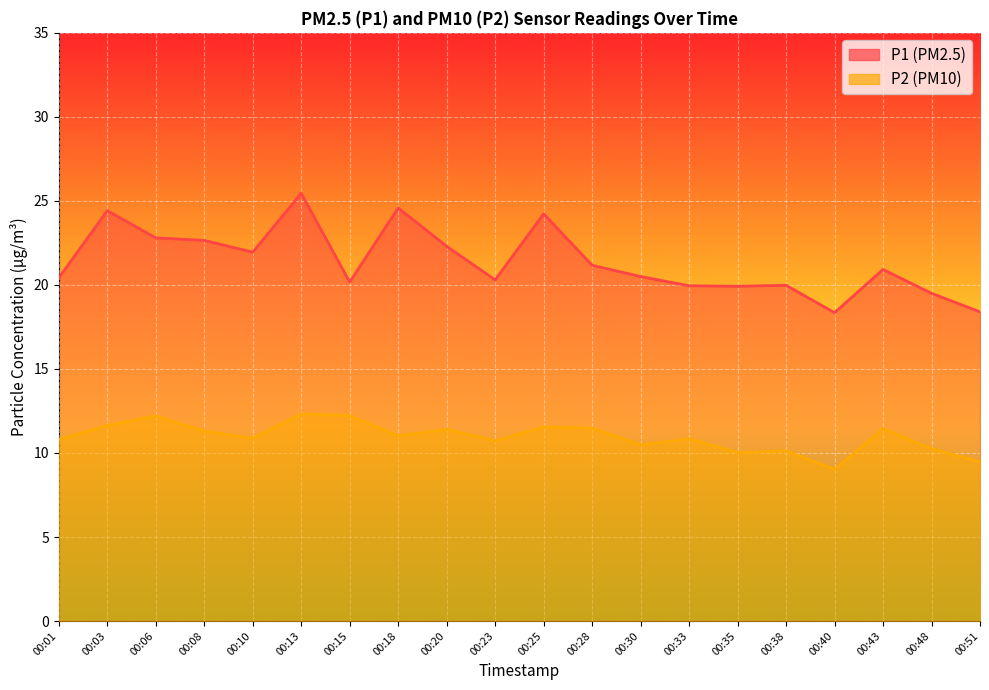

True or false: P2 and P1 cross at least once.

False